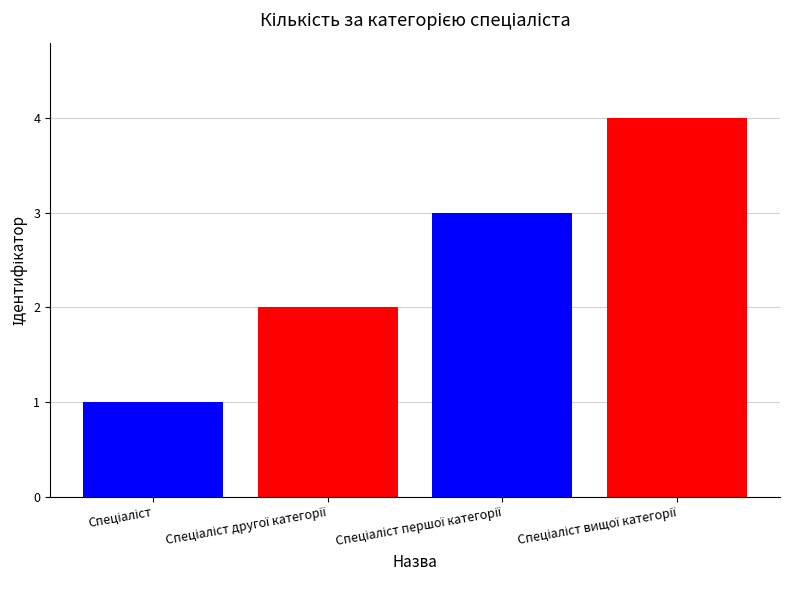

What is the maximum value shown in the chart?

4